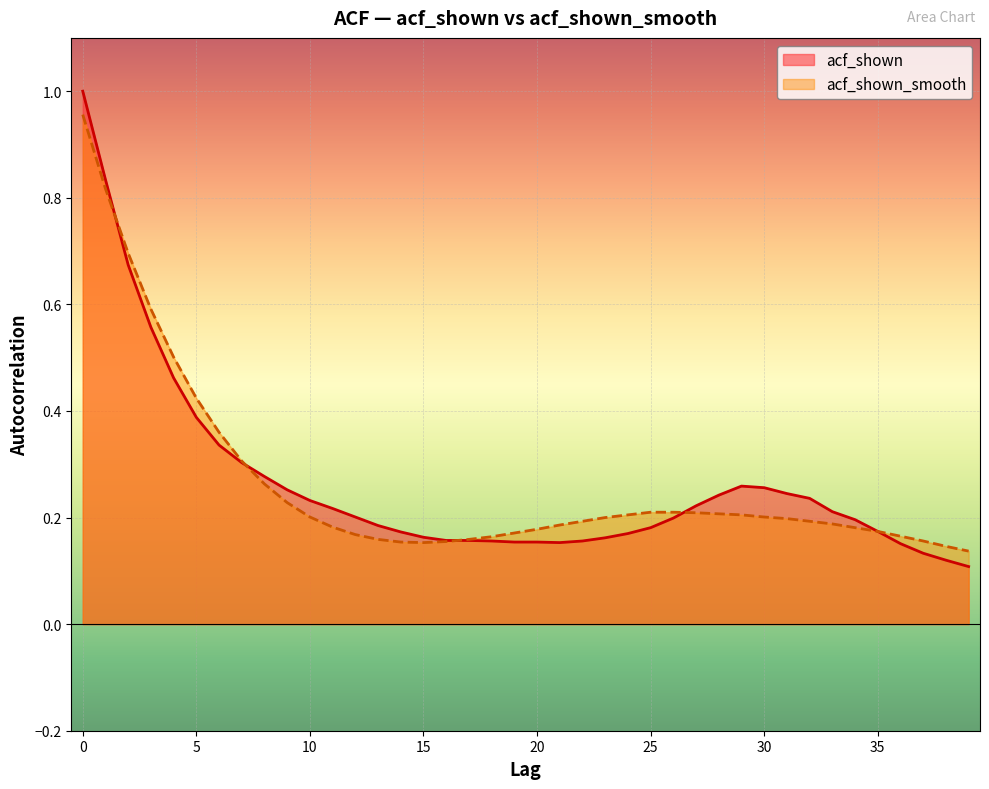

The acf_shown series shows 1.0 at 3. True or false?

False